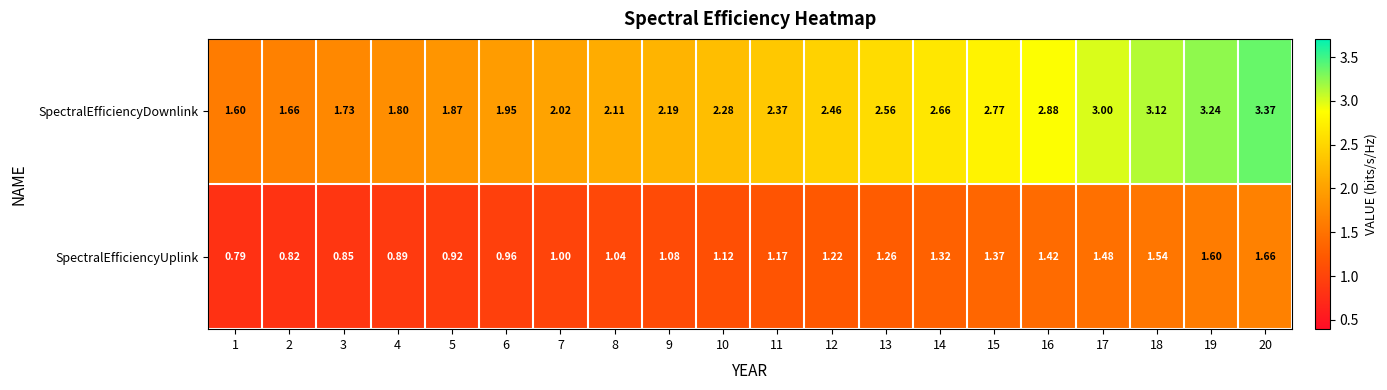

List the series in order of their overall mean, highest first.

SpectralEfficiencyDownlink, SpectralEfficiencyUplink